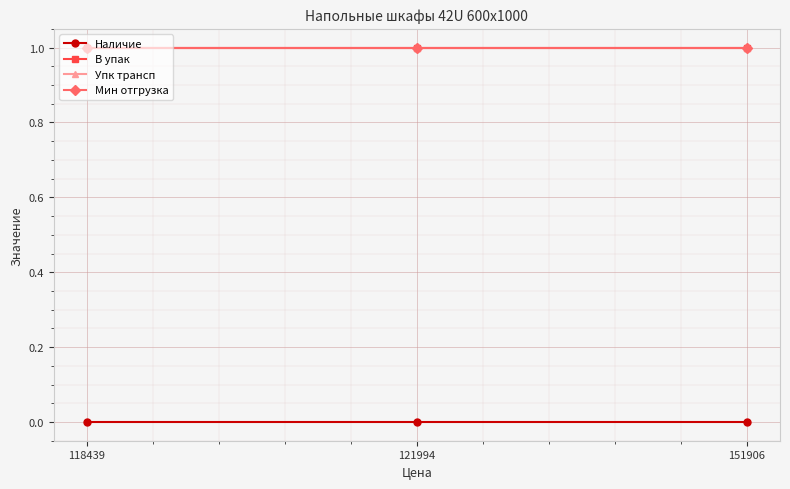

Does the chart have visible grid lines?

Yes